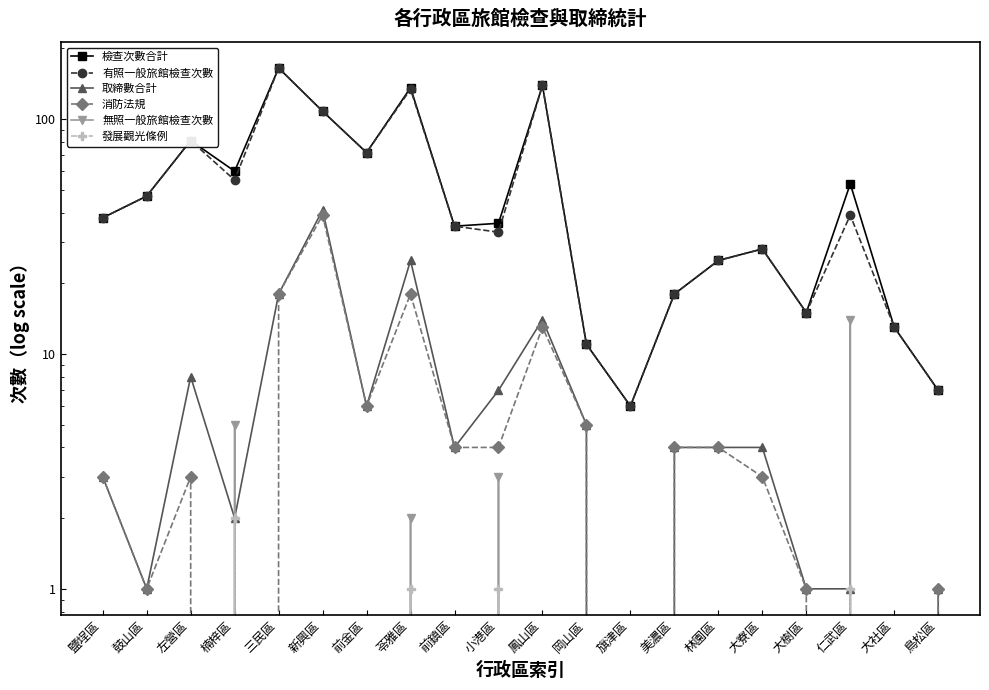

What is the difference between the highest and lowest values at 鳳山區?

139